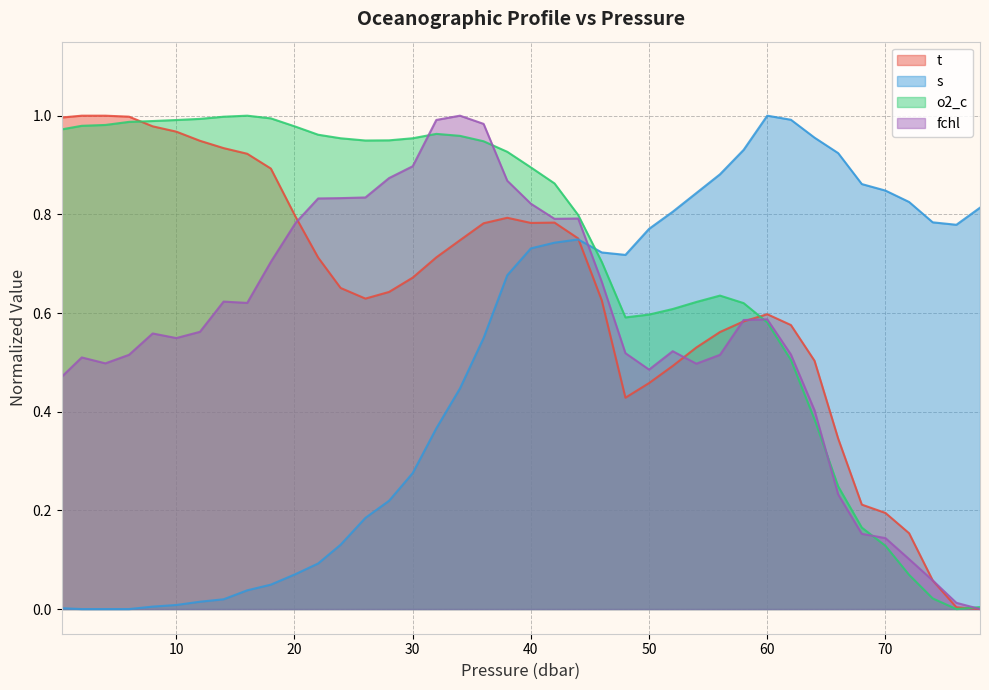

How many data points in s are above 0?

37